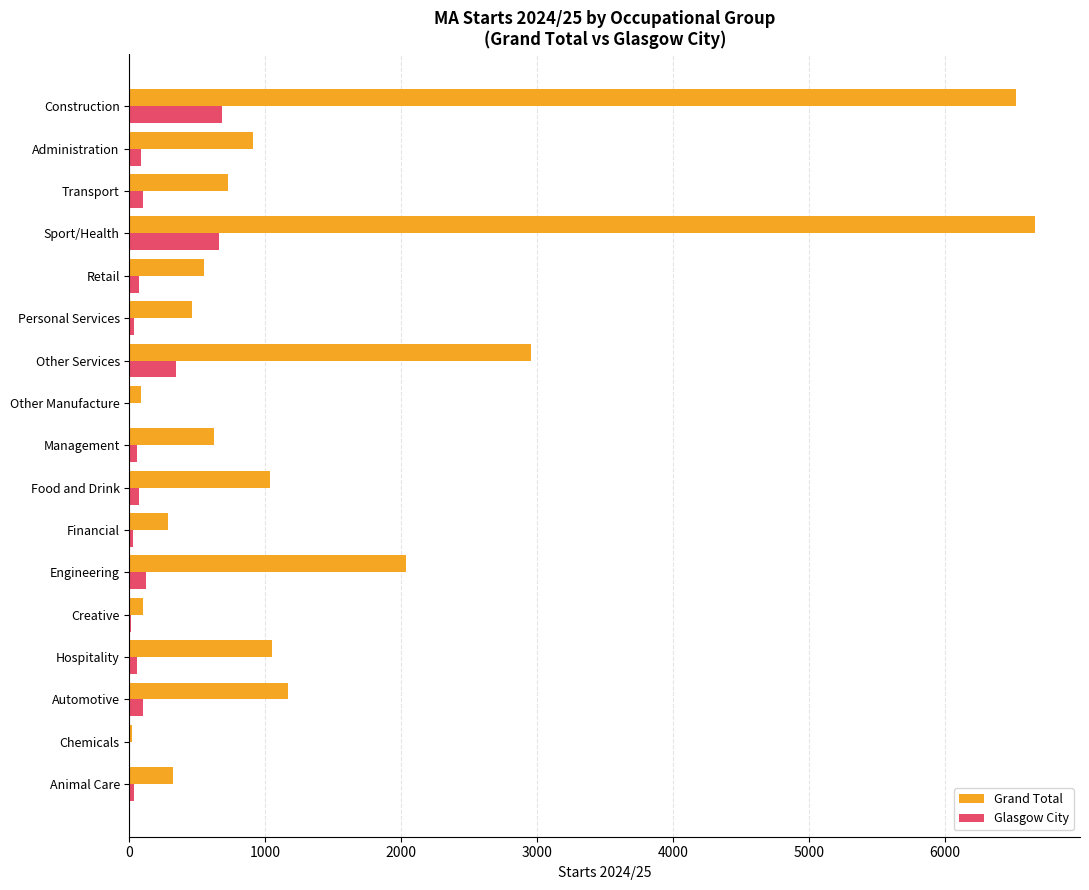

Which series has the largest total across all categories?

Grand Total